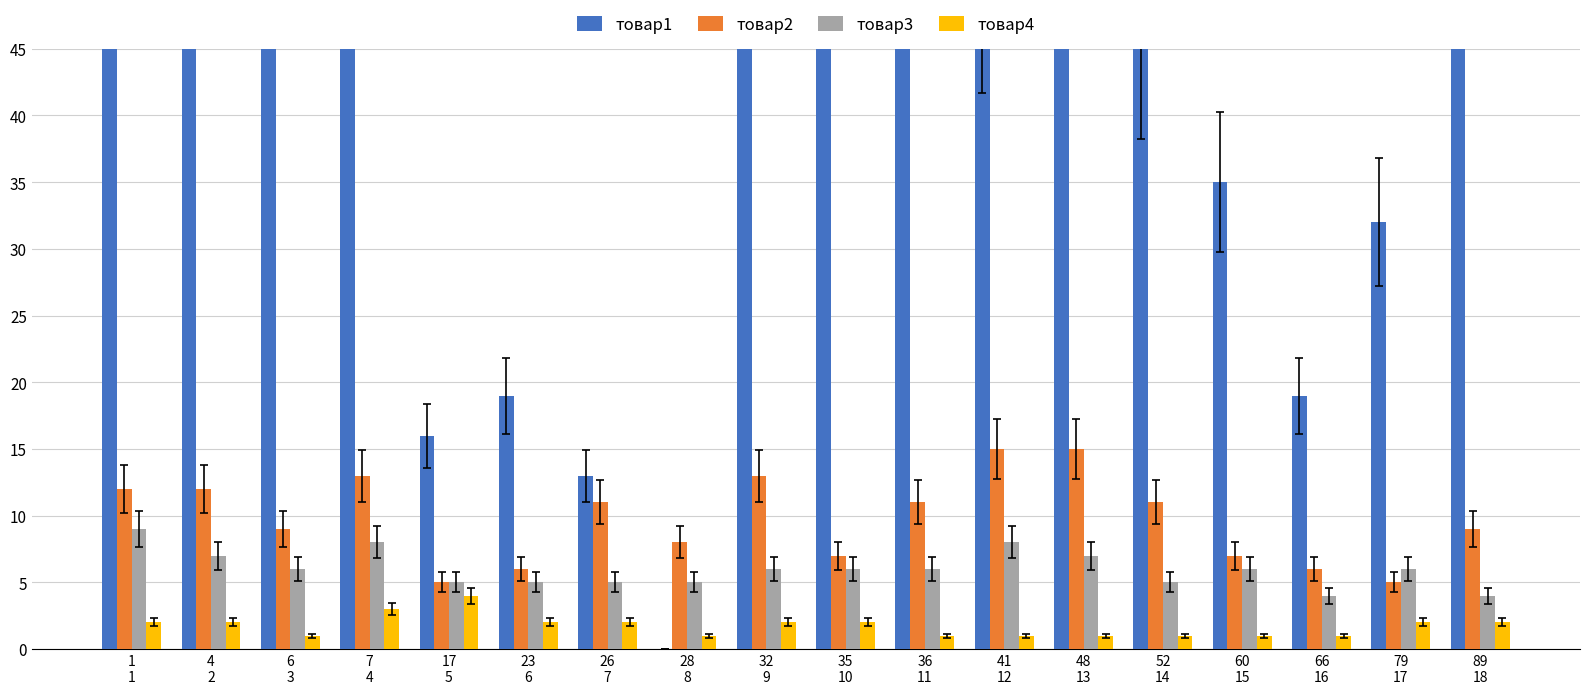

Which series has the largest range (max minus min)?

товар1